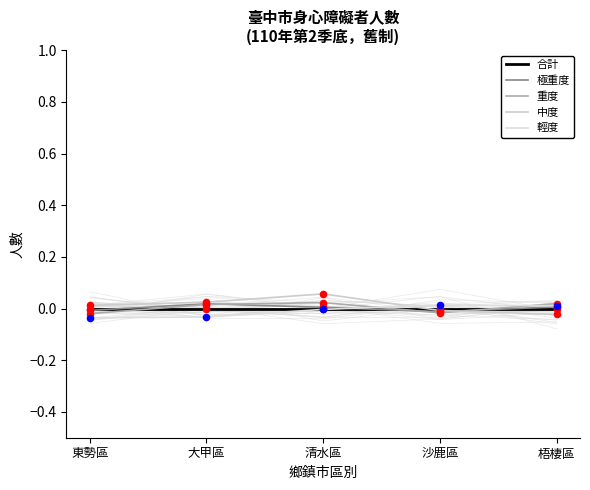

Which series reaches the minimum Y coordinate?

輕度